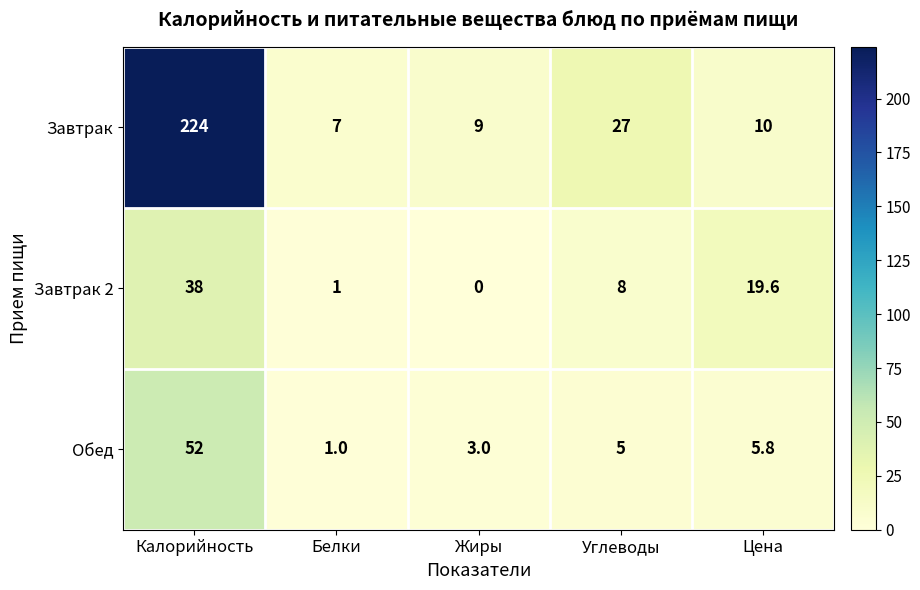

What is the difference between the maximum and minimum values in the Завтрак series?

217.0